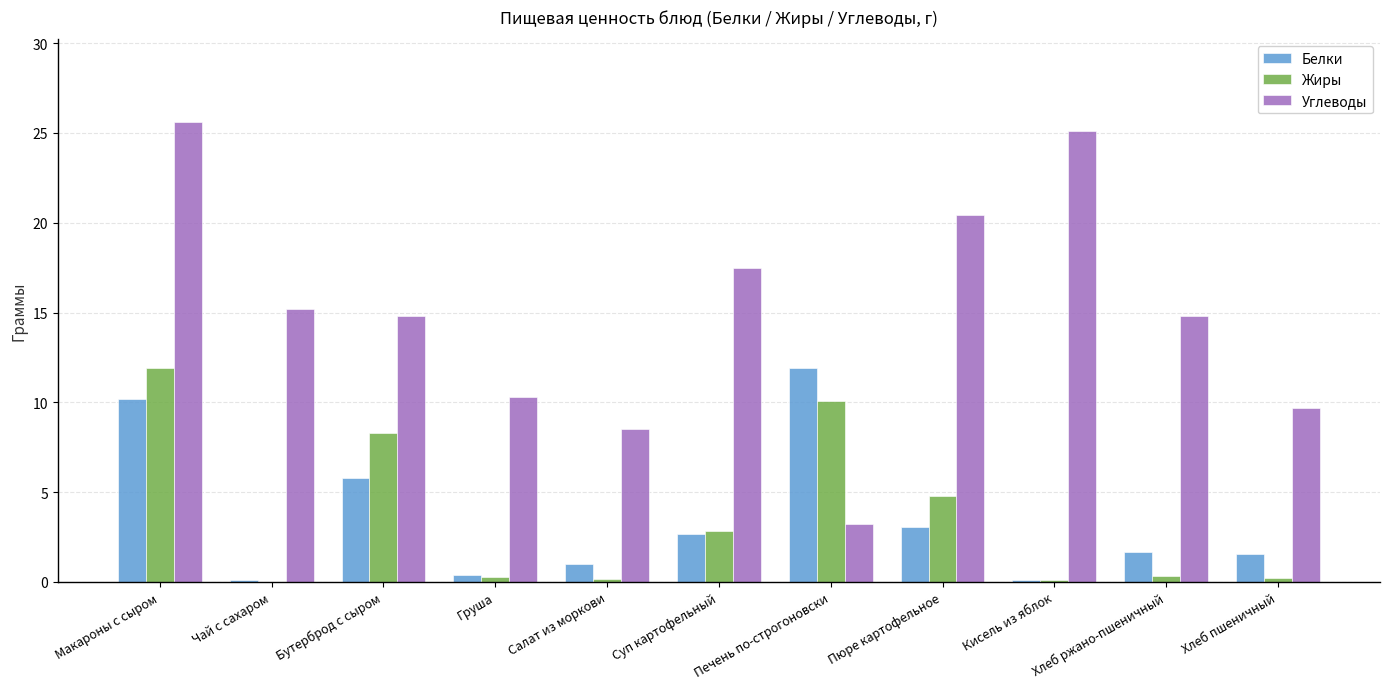

What are all the series names shown in the legend?

Белки, Жиры, Углеводы